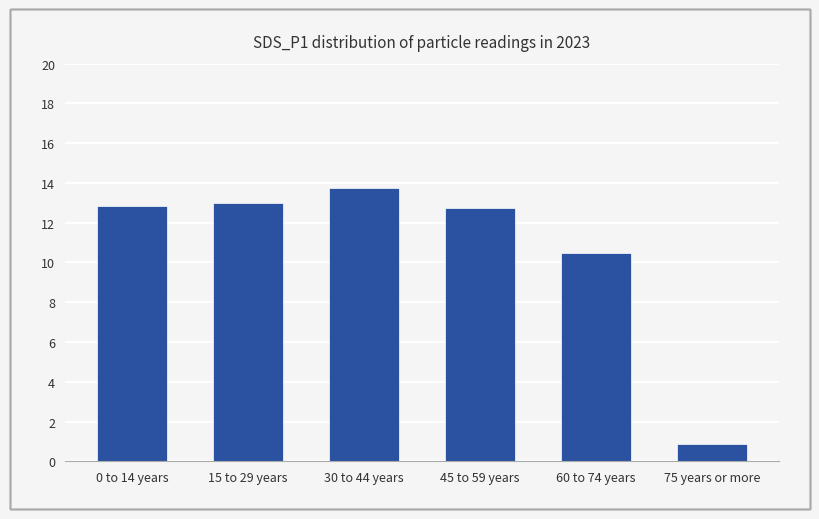

What position from the left is 15 to 29 years?

2